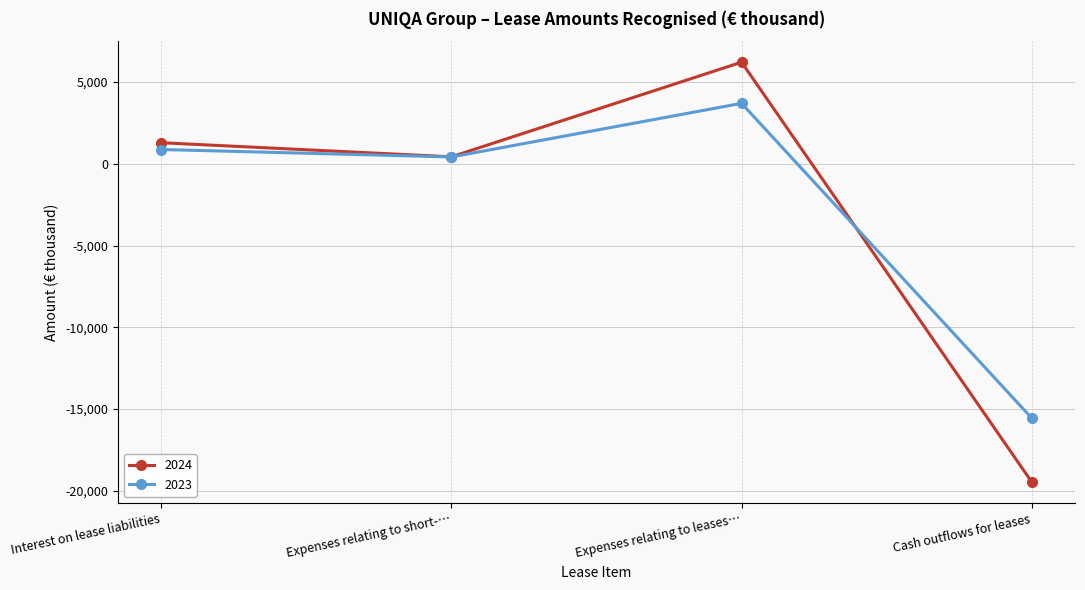

How many data points in 2024 are less than 1284?

2